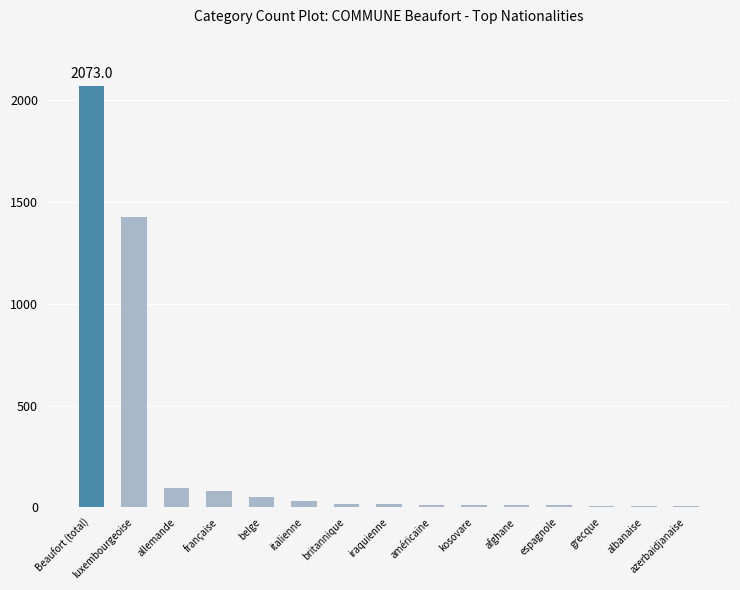

Which category has the highest value across all series?

Beaufort (total)